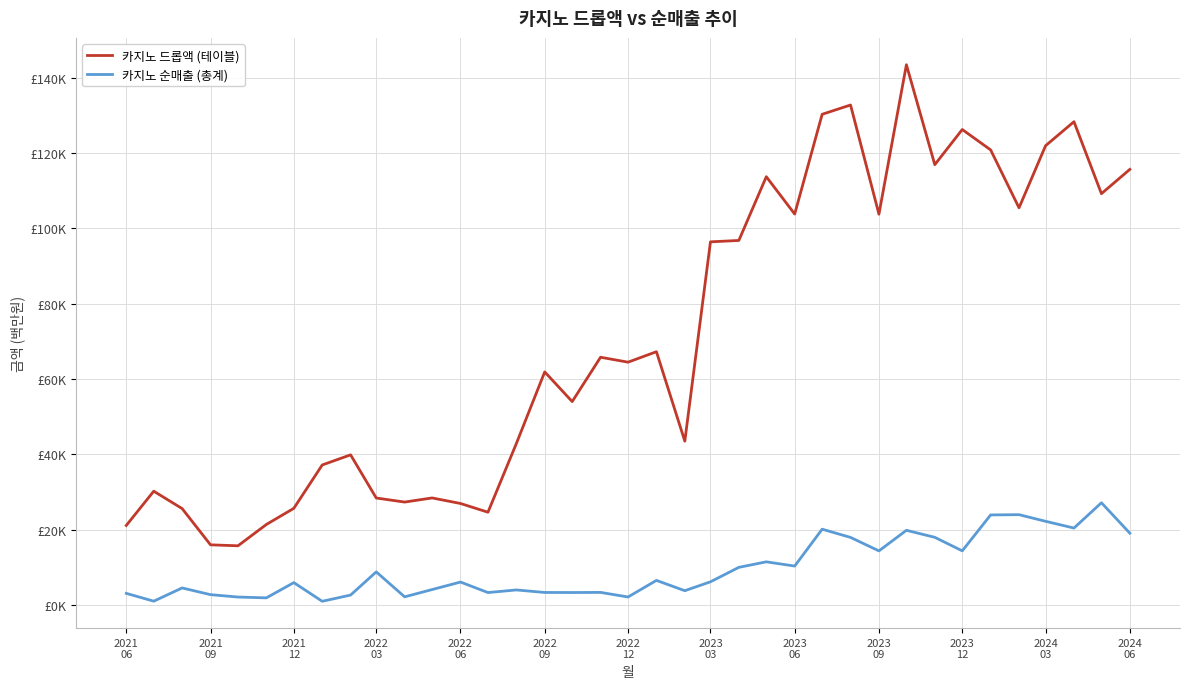

True or false: 카지노 순매출 (총계) has more than 1 points higher than both neighbors.

True